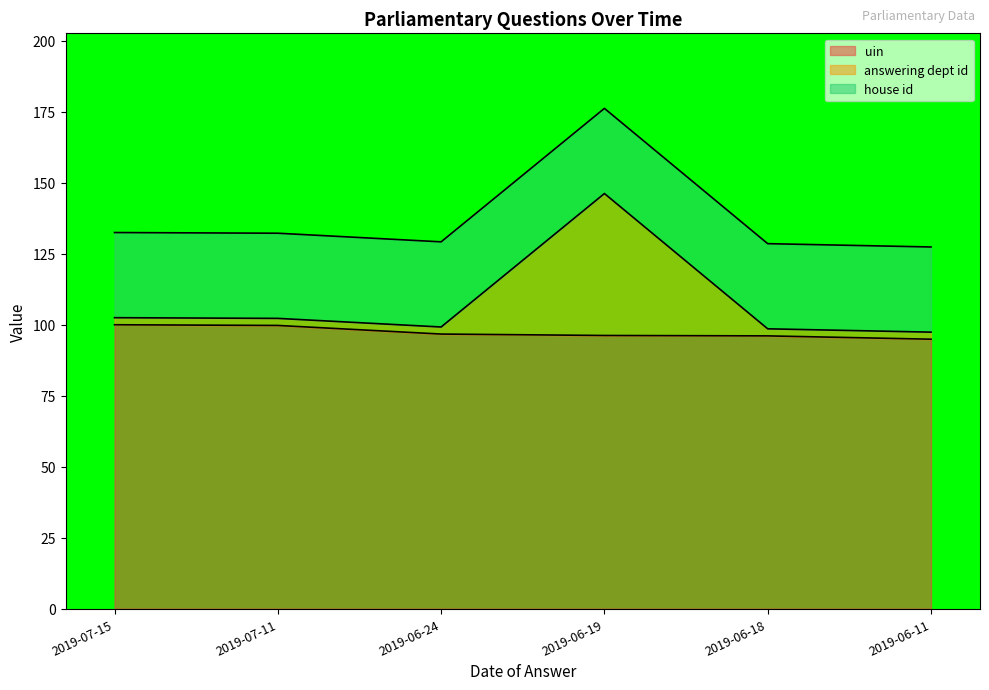

True or false: uin and answering dept id cross at least once.

False